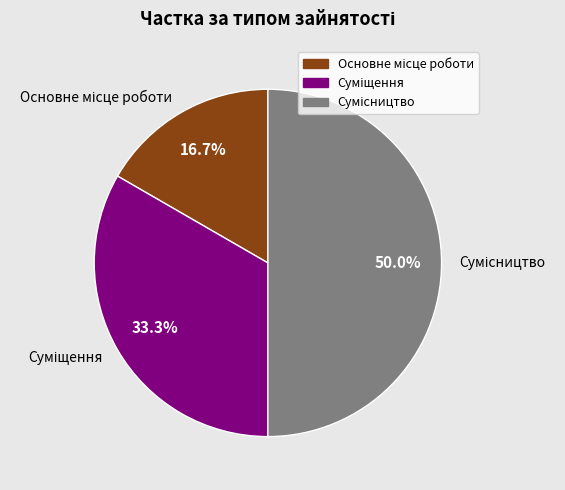

Count the number of slices in the pie.

3